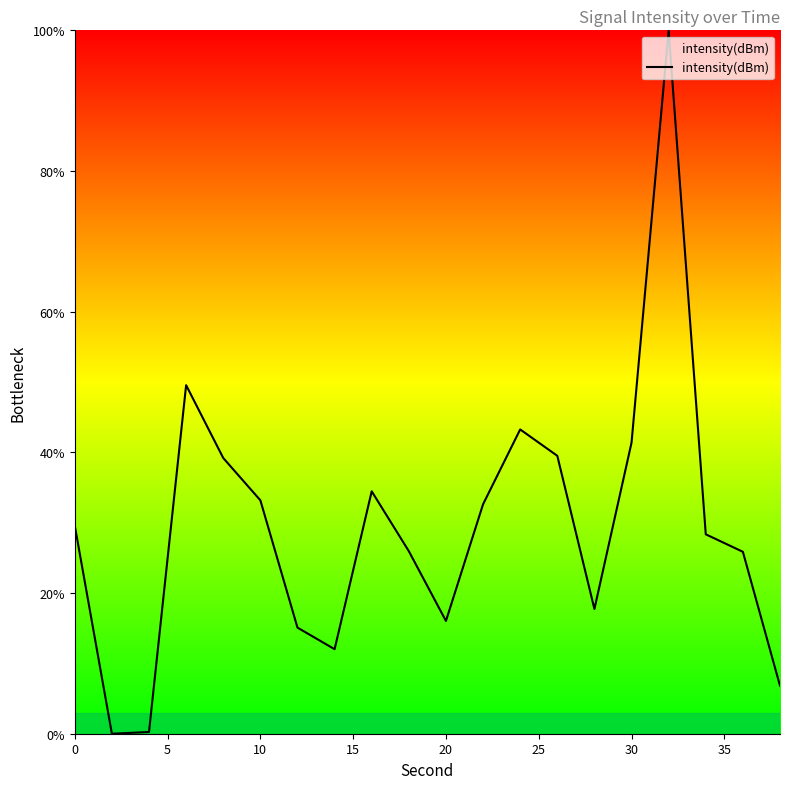

What is the greatest value displayed?

100.0